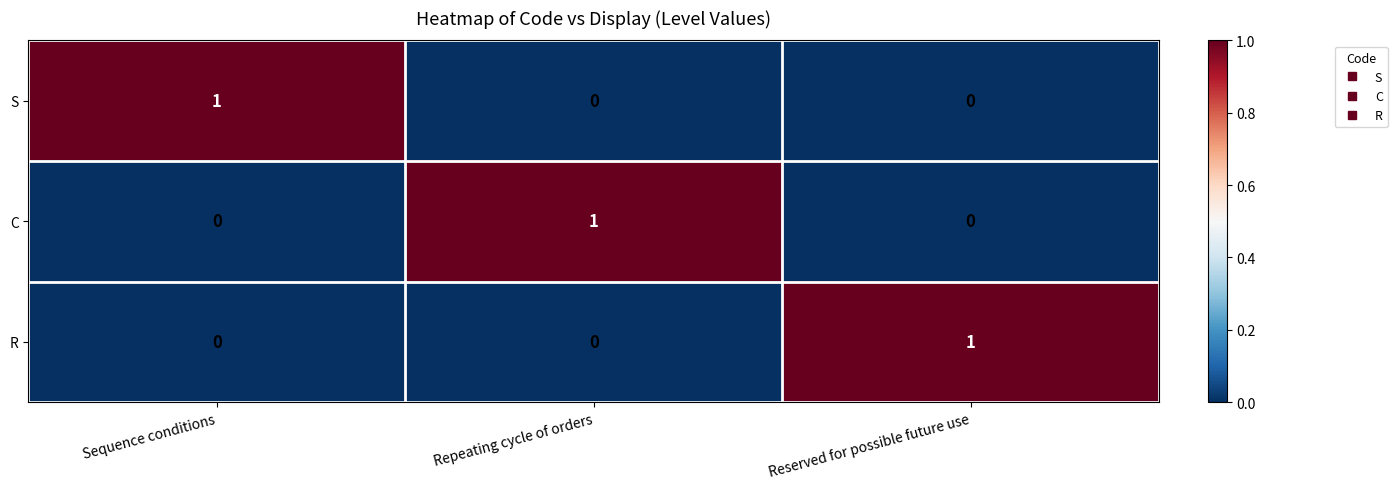

Reading left to right, list all the values displayed in this chart.

S: Sequence conditions=1	Repeating cycle of orders=0	Reserved for possible future use=0
C: Sequence conditions=0	Repeating cycle of orders=1	Reserved for possible future use=0
R: Sequence conditions=0	Repeating cycle of orders=0	Reserved for possible future use=1